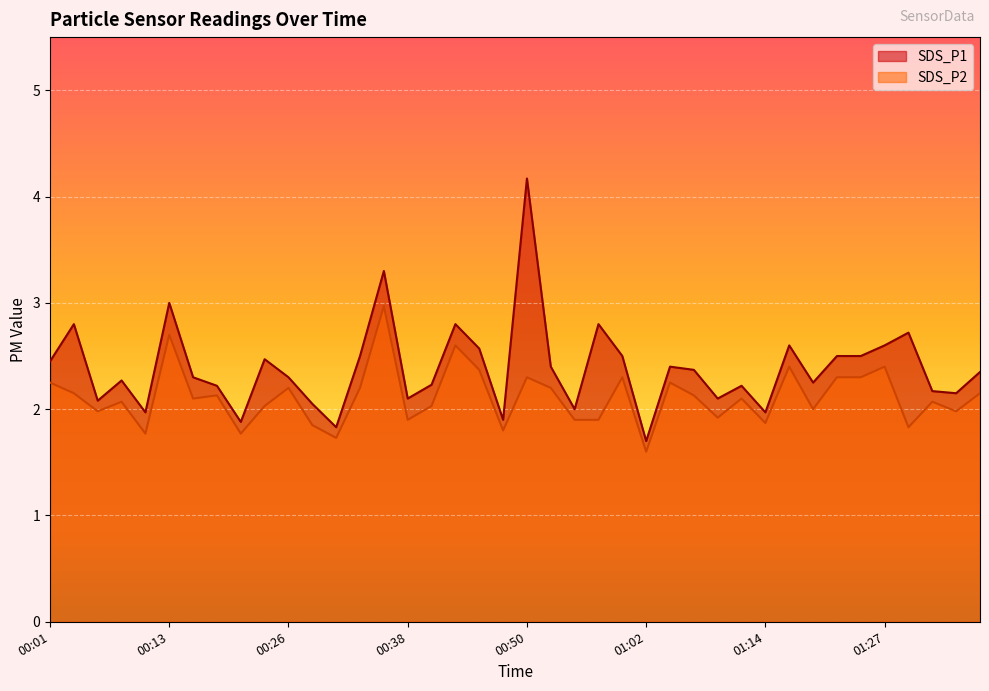

What is the spread (max minus min) of values at 00:50?

1.9